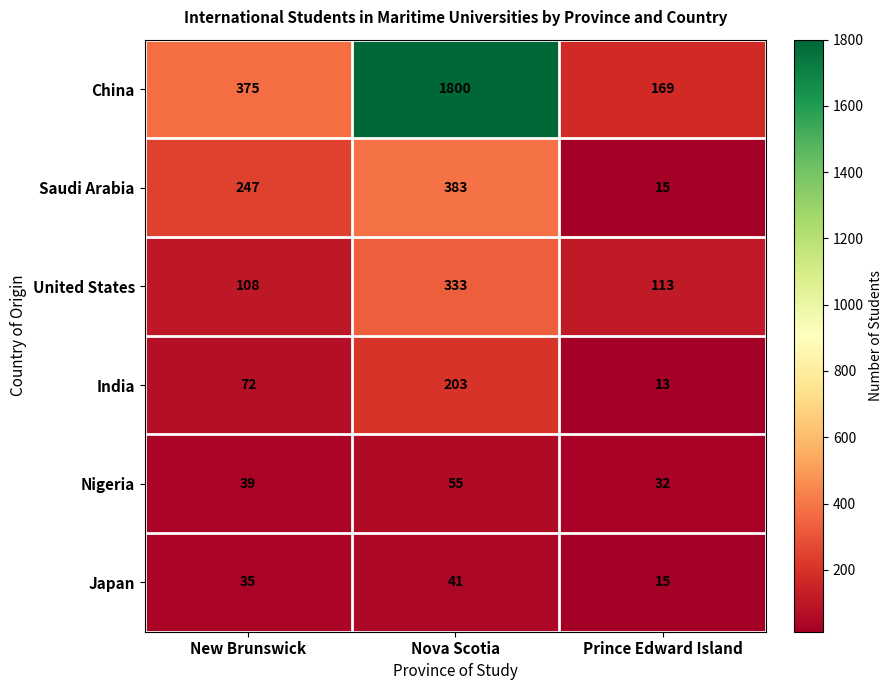

What is the smallest value displayed?

13